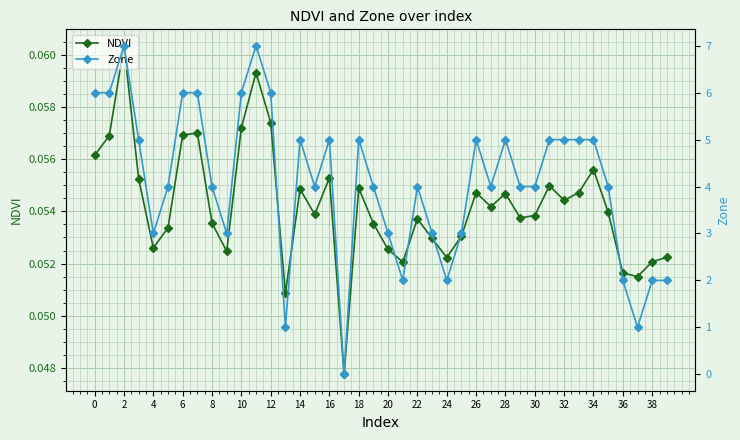

At which category does NDVI reach its first local valley?

4